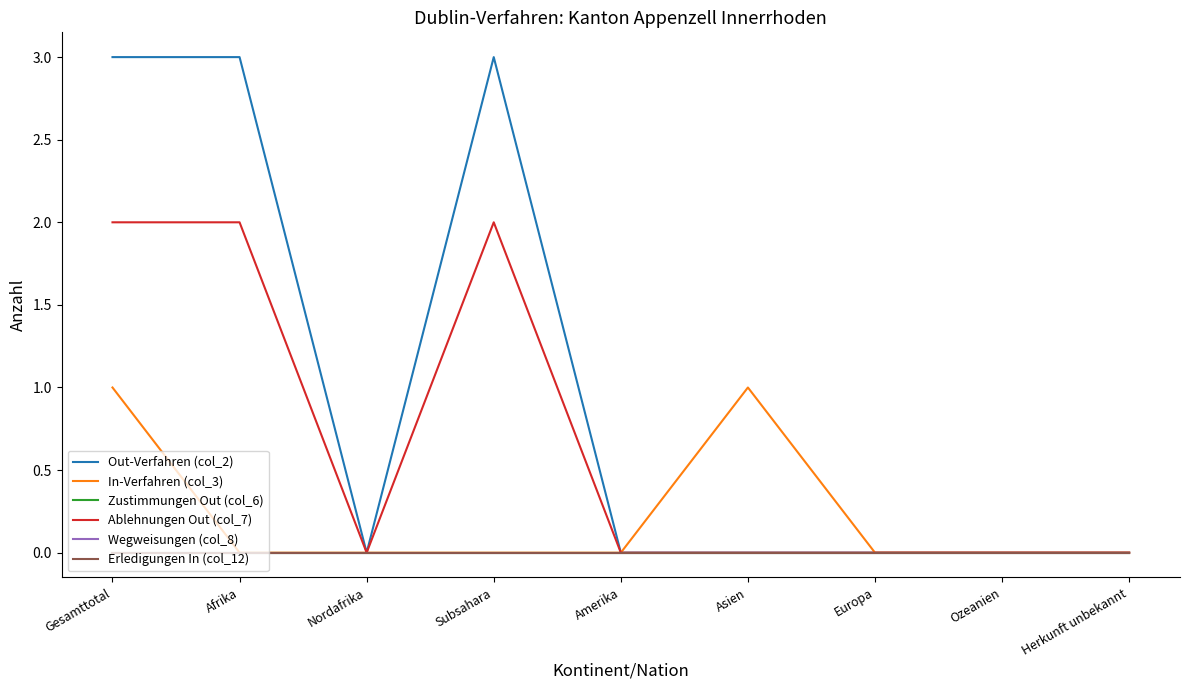

At which label does Ablehnungen Out (col_7) reach its minimum?

Nordafrika